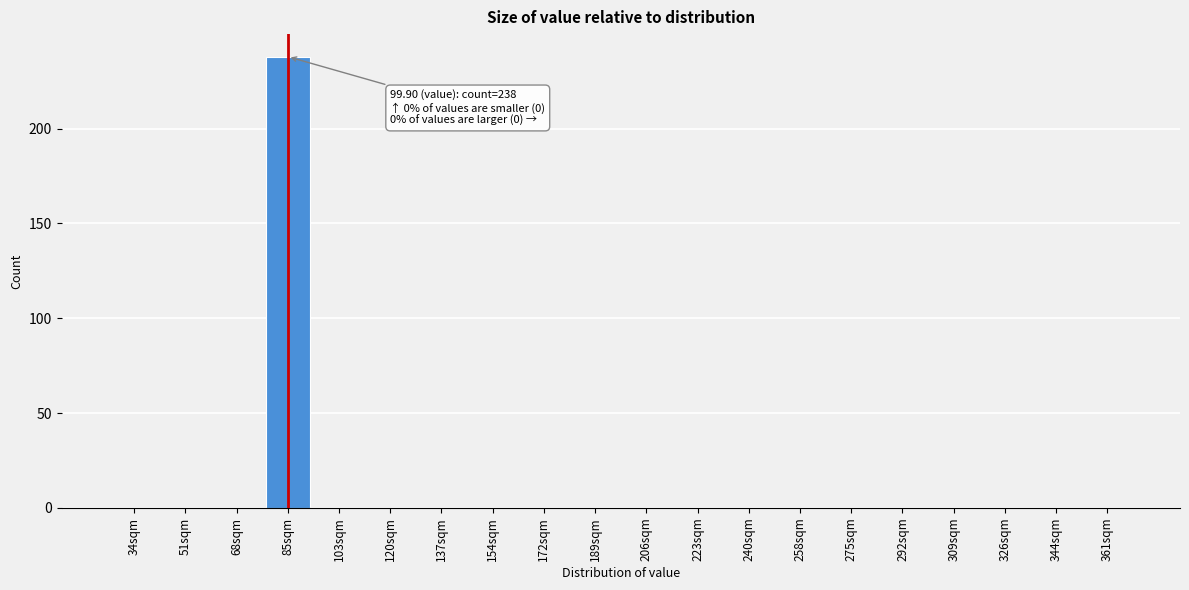

Reading right to left, list all the values displayed in this chart.

361sqm=0	344sqm=0	326sqm=0	309sqm=0	292sqm=0	275sqm=0	258sqm=0	240sqm=0	223sqm=0	206sqm=0	189sqm=0	172sqm=0	154sqm=0	137sqm=0	120sqm=0	103sqm=0	85sqm=238	68sqm=0	51sqm=0	34sqm=0